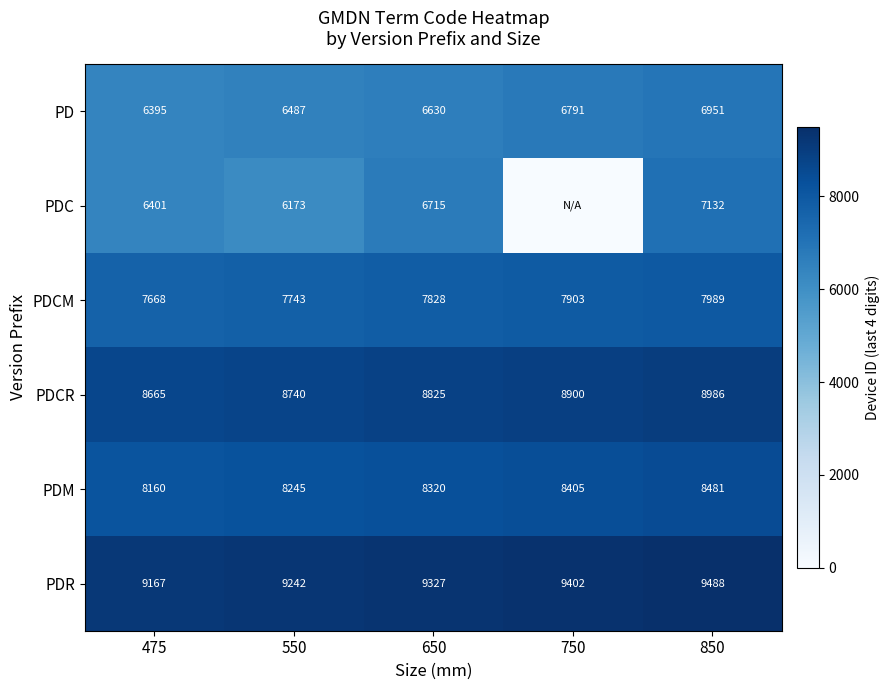

What is the maximum value for PDCM?

7989